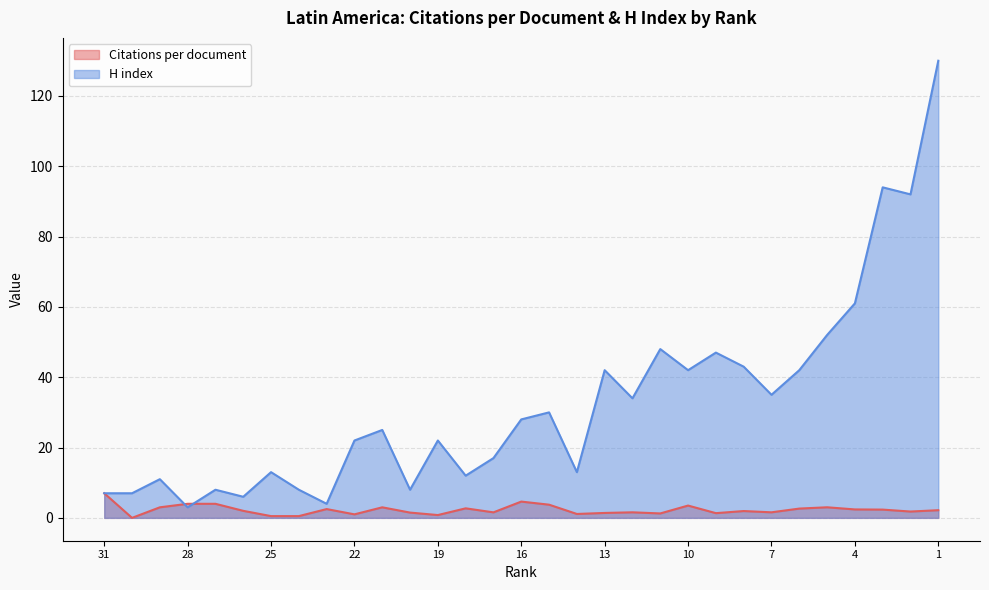

What is the total value across all series at 3?

96.3